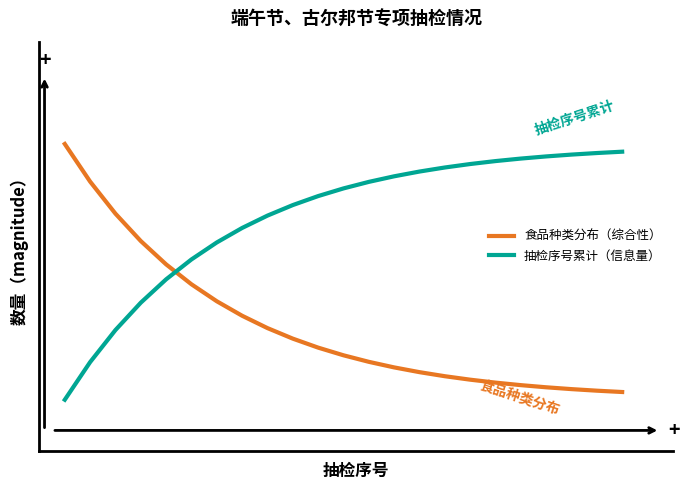

Which series has the largest total across all categories?

抽检序号累计（信息量）